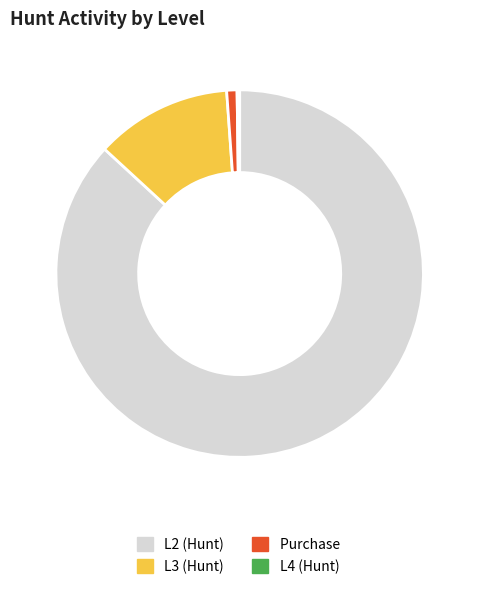

Is there a majority slice in this chart?

Yes